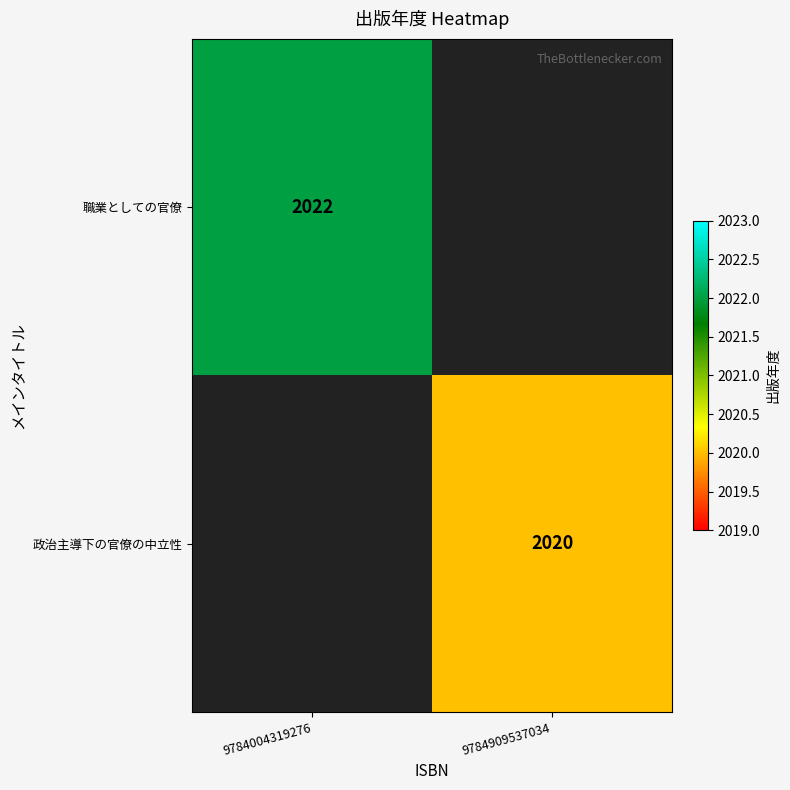

The value of 政治主導下の官僚の中立性 at 9784909537034 is 3379. True or false?

False